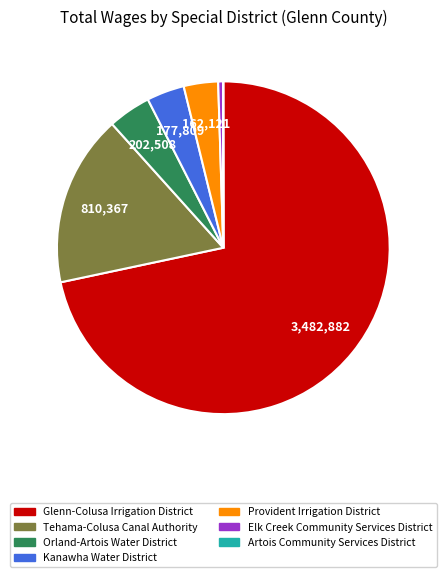

Does any single category account for the majority?

Yes